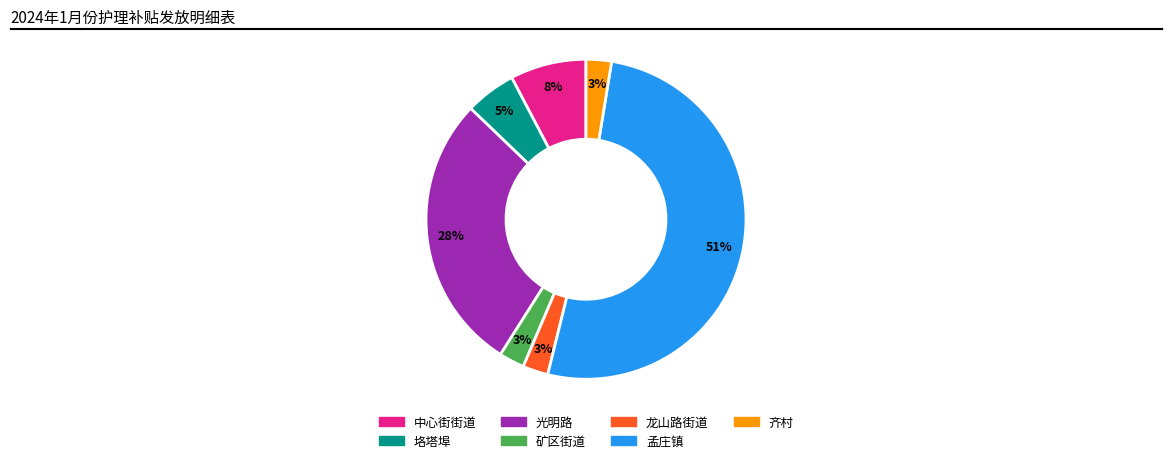

What is the largest slice in the pie chart?

孟庄镇